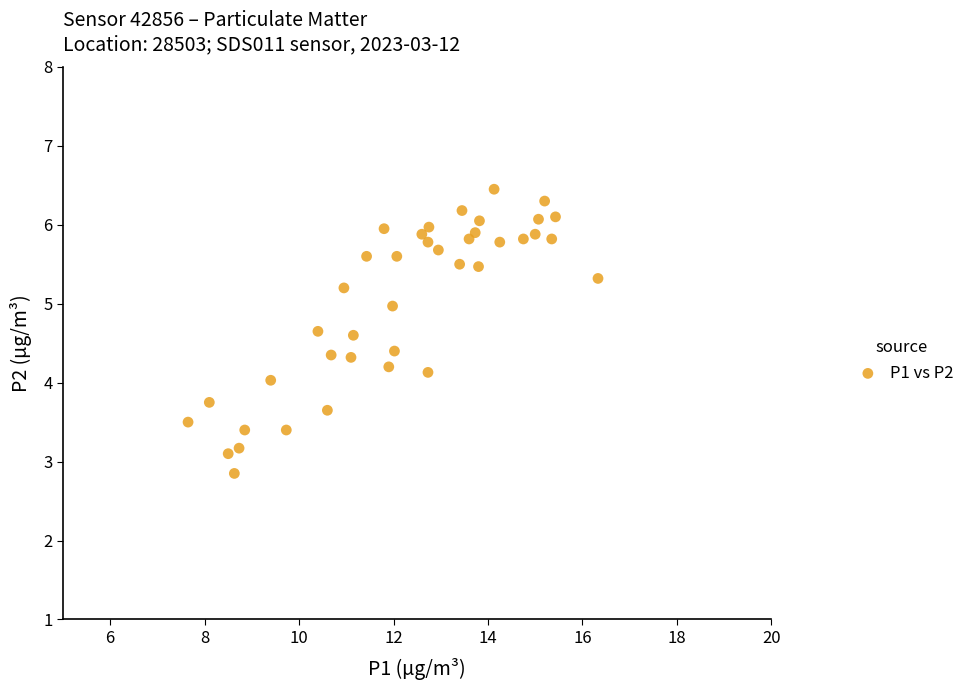

What is the range of Y values (max minus min)?

3.6